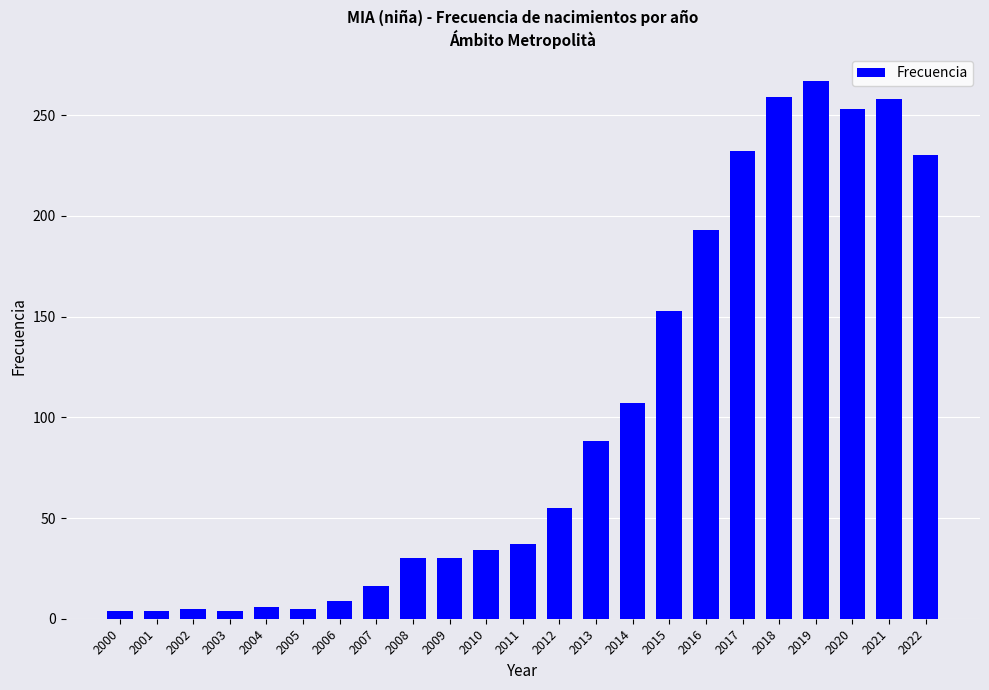

Is it true that the value at 2021 is 452?

False